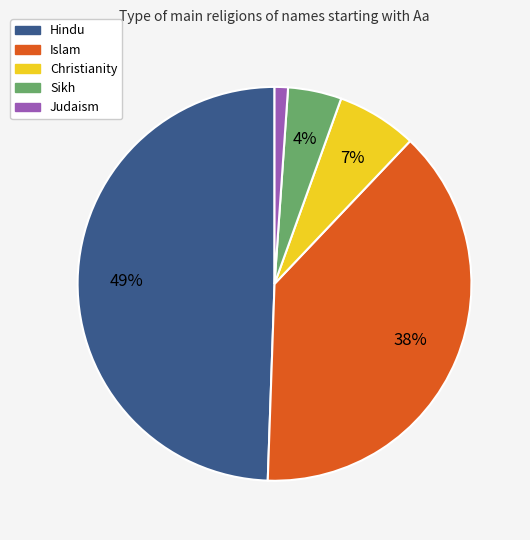

Which category has the smallest portion of the pie?

Judaism